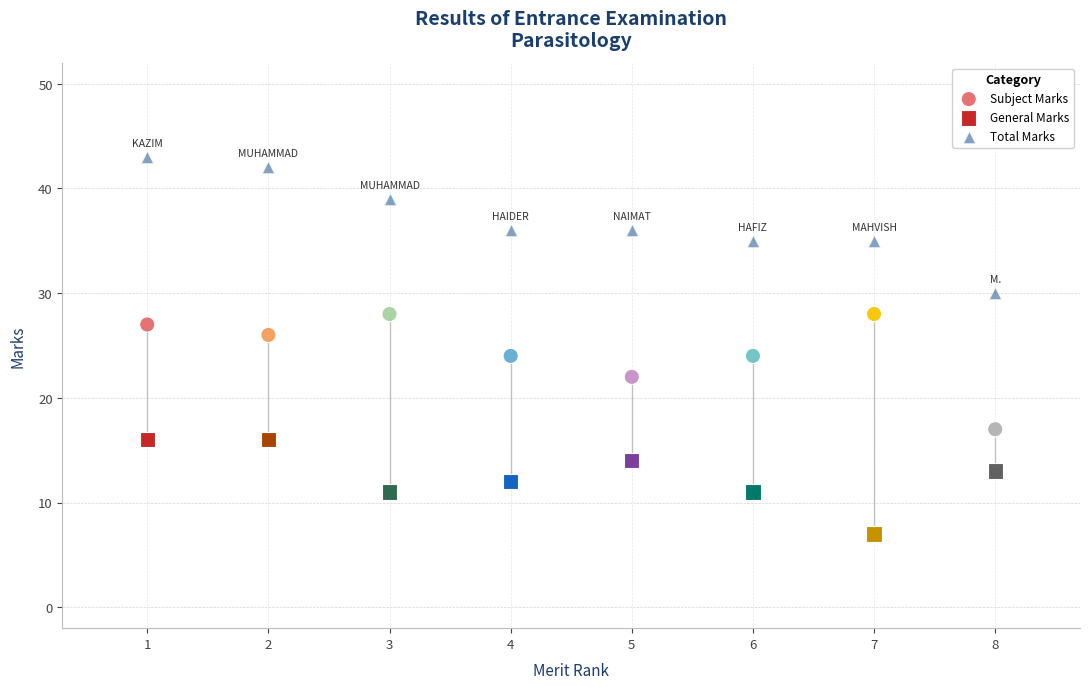

Across all data points, what is the range of X values (max minus min)?

7